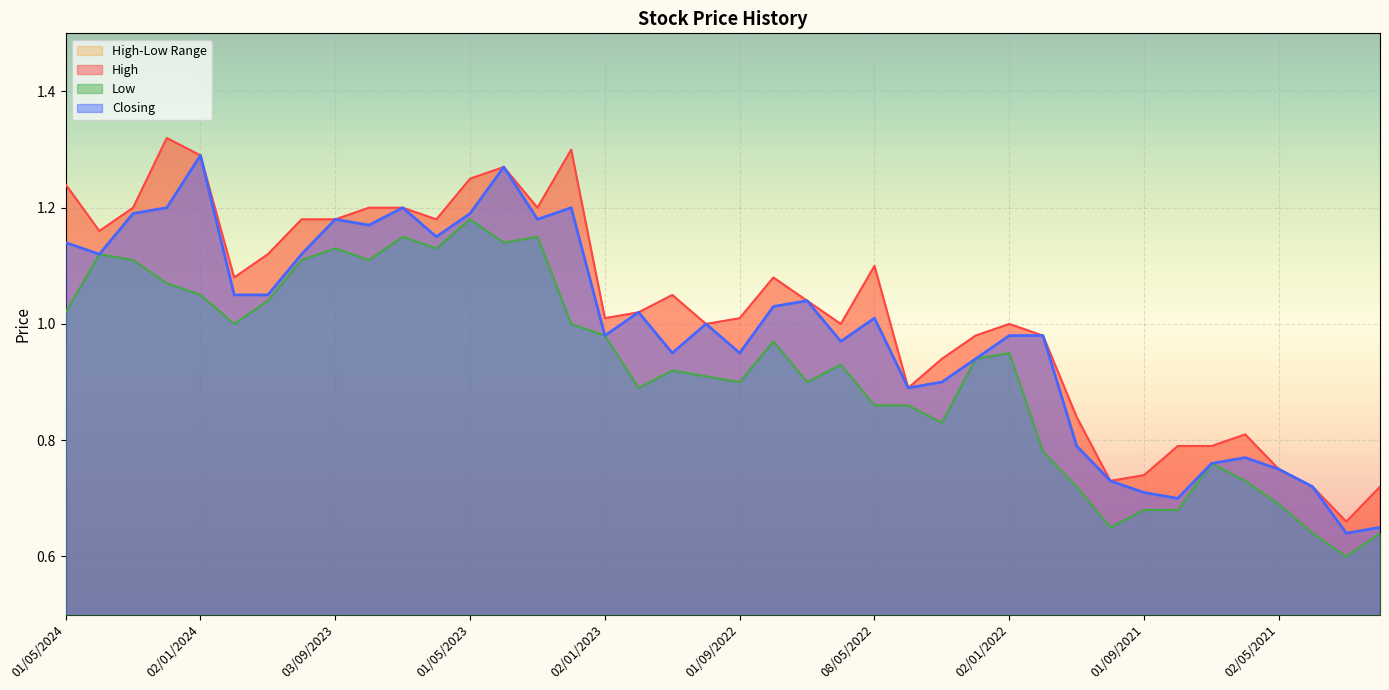

Is the value of Closing at 02/01/2024 greater than the value of Low at 02/10/2022?

Yes